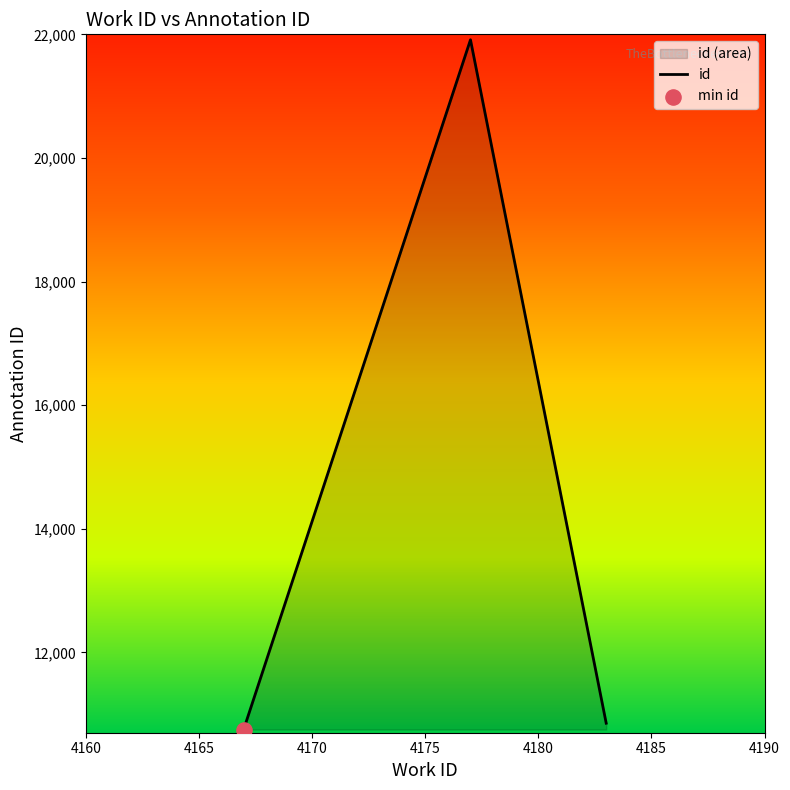

Approximately how many times larger is the value at 4167 compared to 4177?

0.5